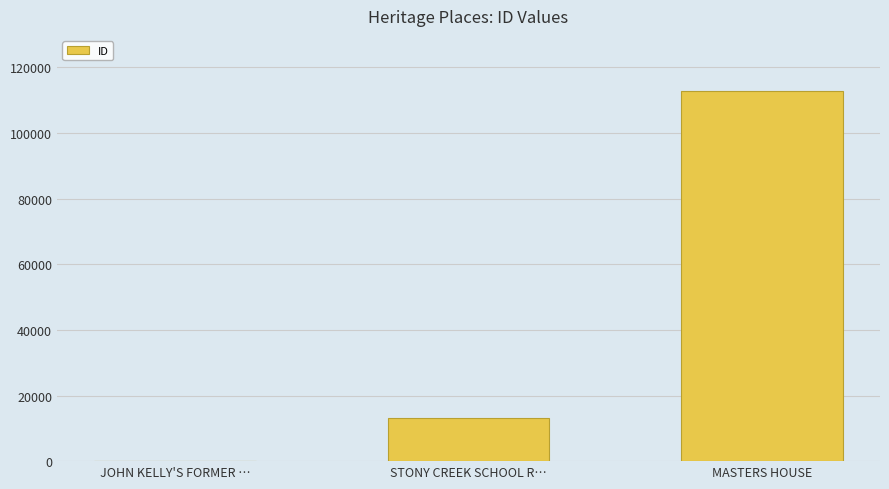

Which has a higher value, MASTERS HOUSE or JOHN KELLY'S FORMER …?

MASTERS HOUSE